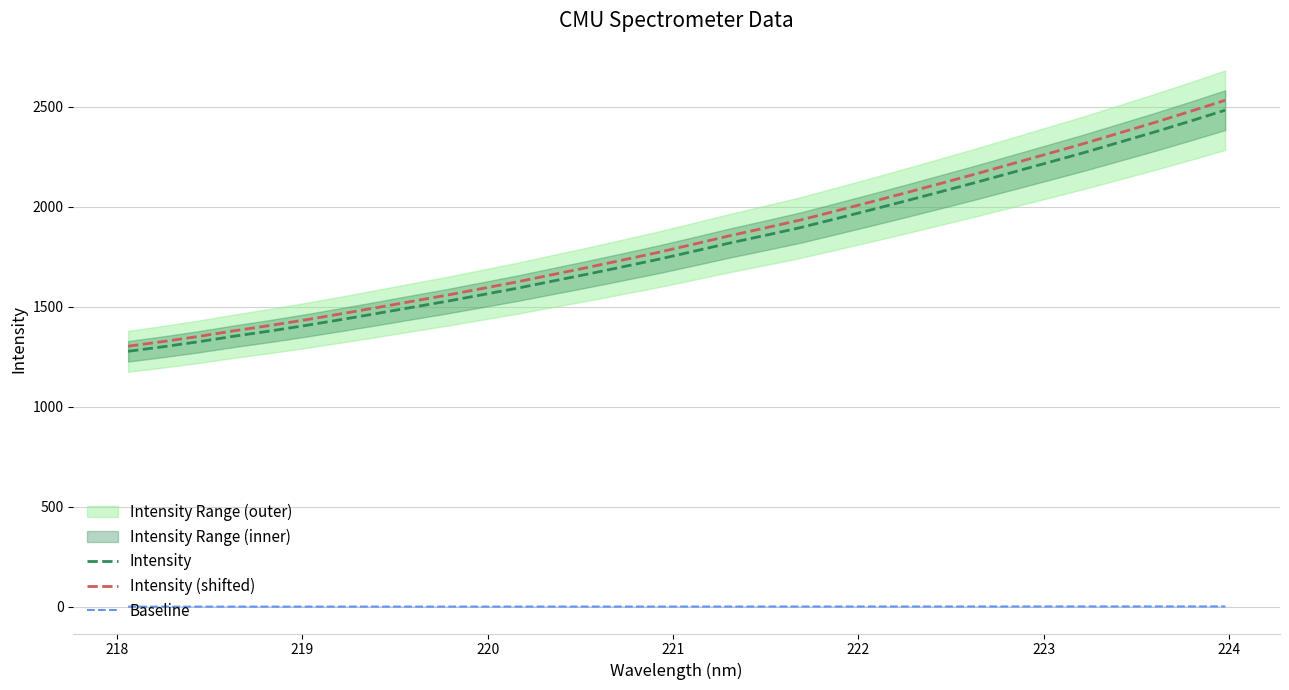

How many lines are shown in the chart?

3